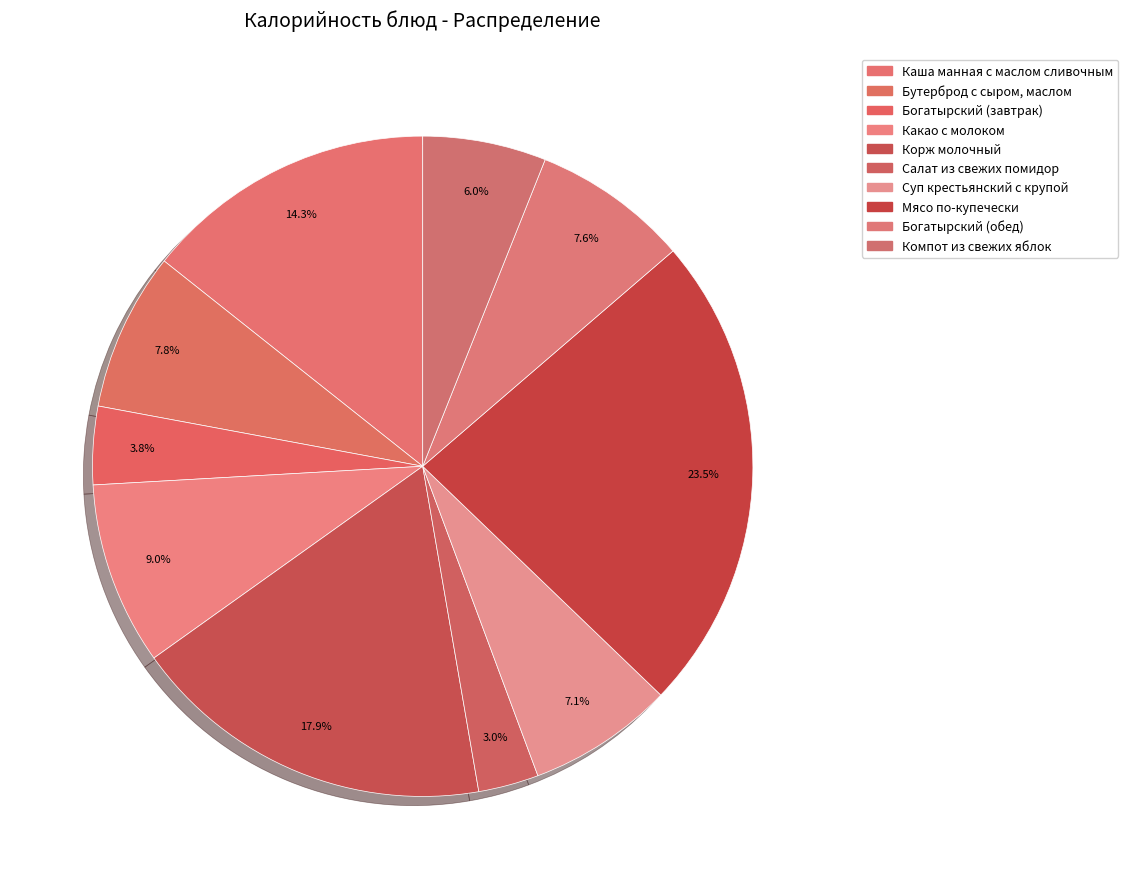

What percentage is the Салат из свежих помидор slice, to the nearest percent?

3%